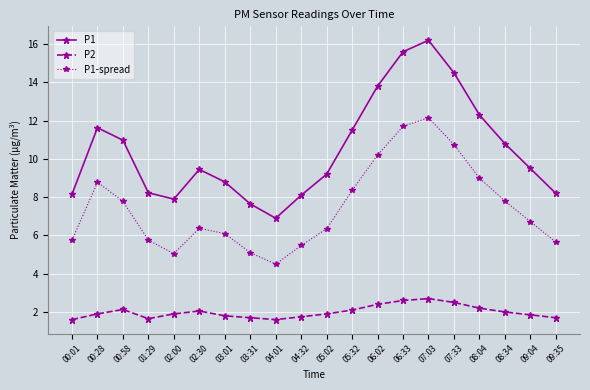

At how many categories does at least one series exceed 10?

9